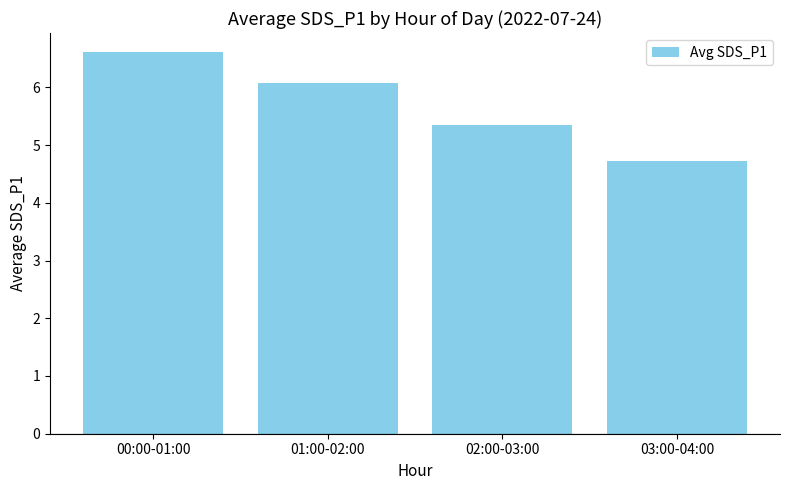

Rank the categories by value from highest to lowest.

00:00-01:00, 01:00-02:00, 02:00-03:00, 03:00-04:00